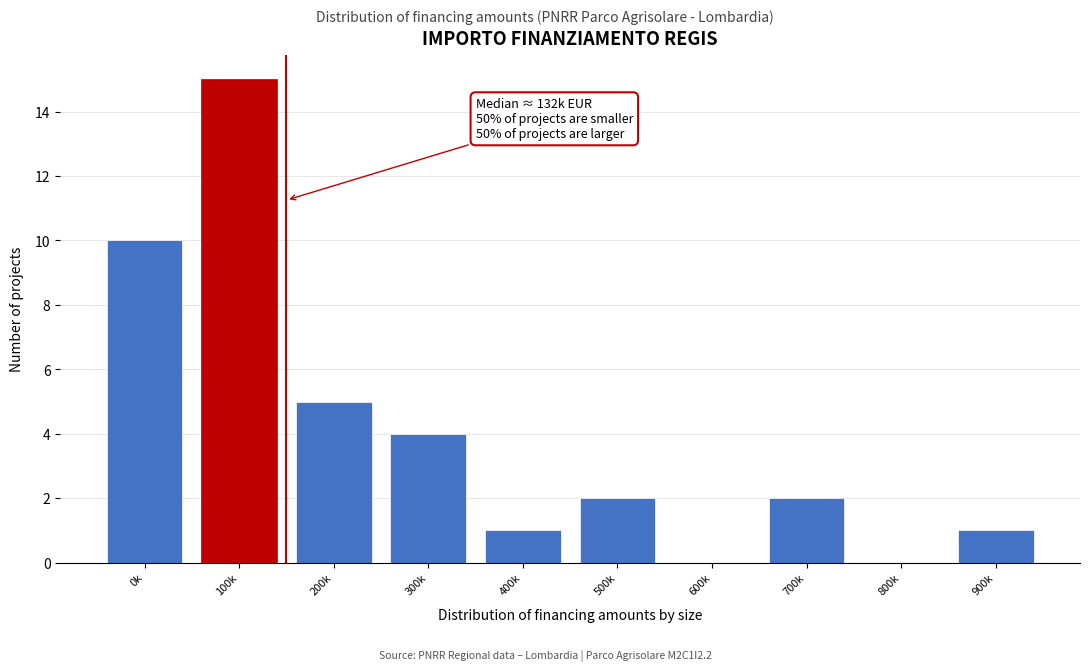

Reading left to right, list all the values displayed in this chart.

0k=10	100k=15	200k=5	300k=4	400k=1	500k=2	600k=0	700k=2	800k=0	900k=1